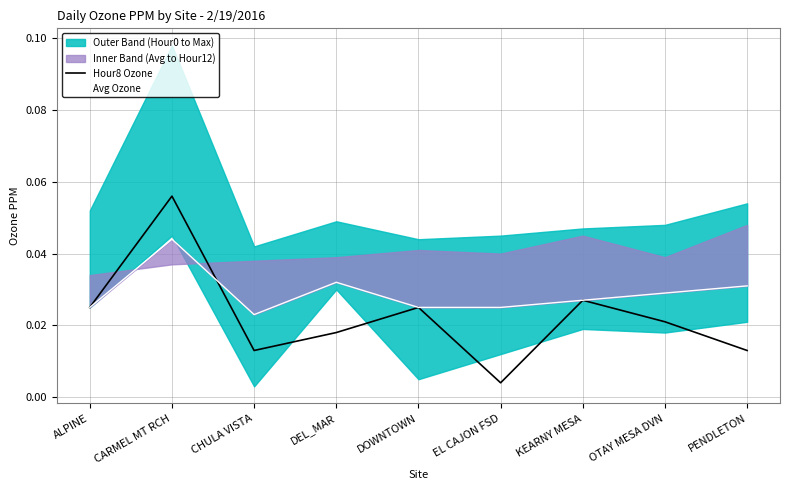

What is the maximum value shown in the chart?

0.1